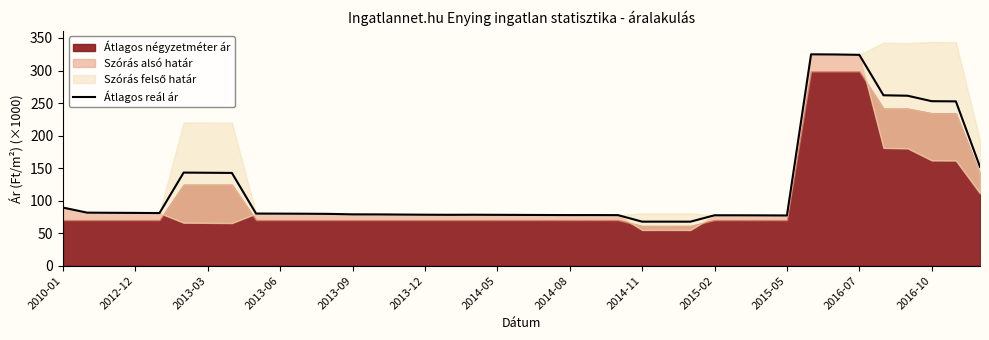

What is the lowest value of the Átlagos reál ár series?

67.6